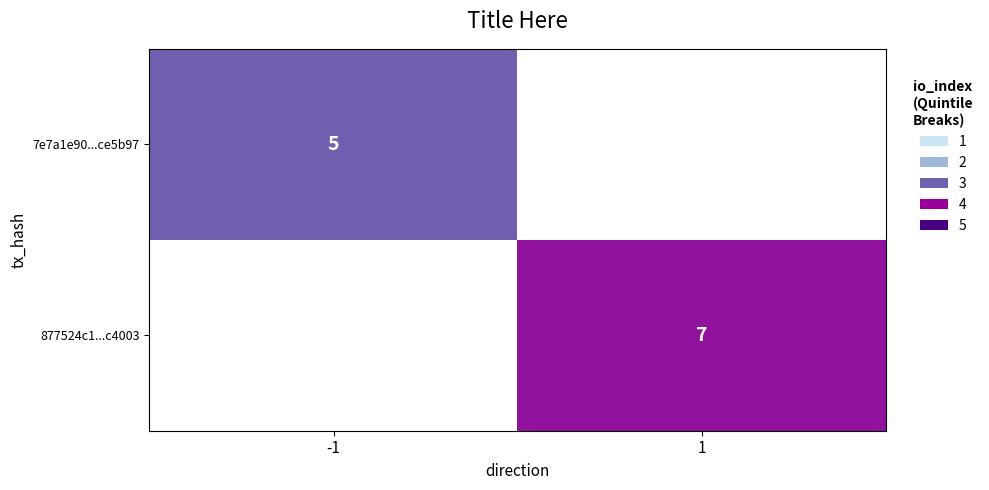

The value of 877524c1...c4003 at 1 is 11. True or false?

False